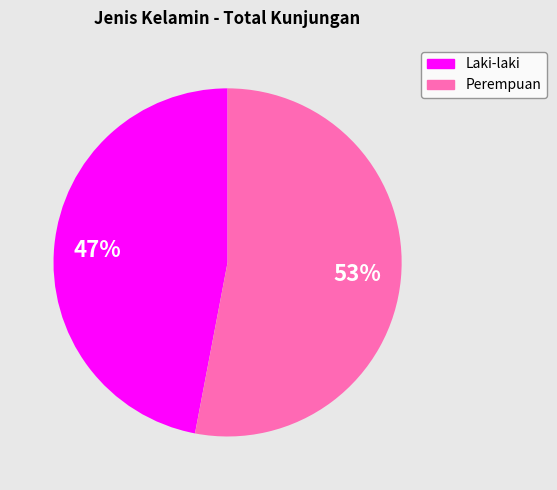

Approximately how many times larger is the value at Laki-laki compared to Perempuan?

0.9